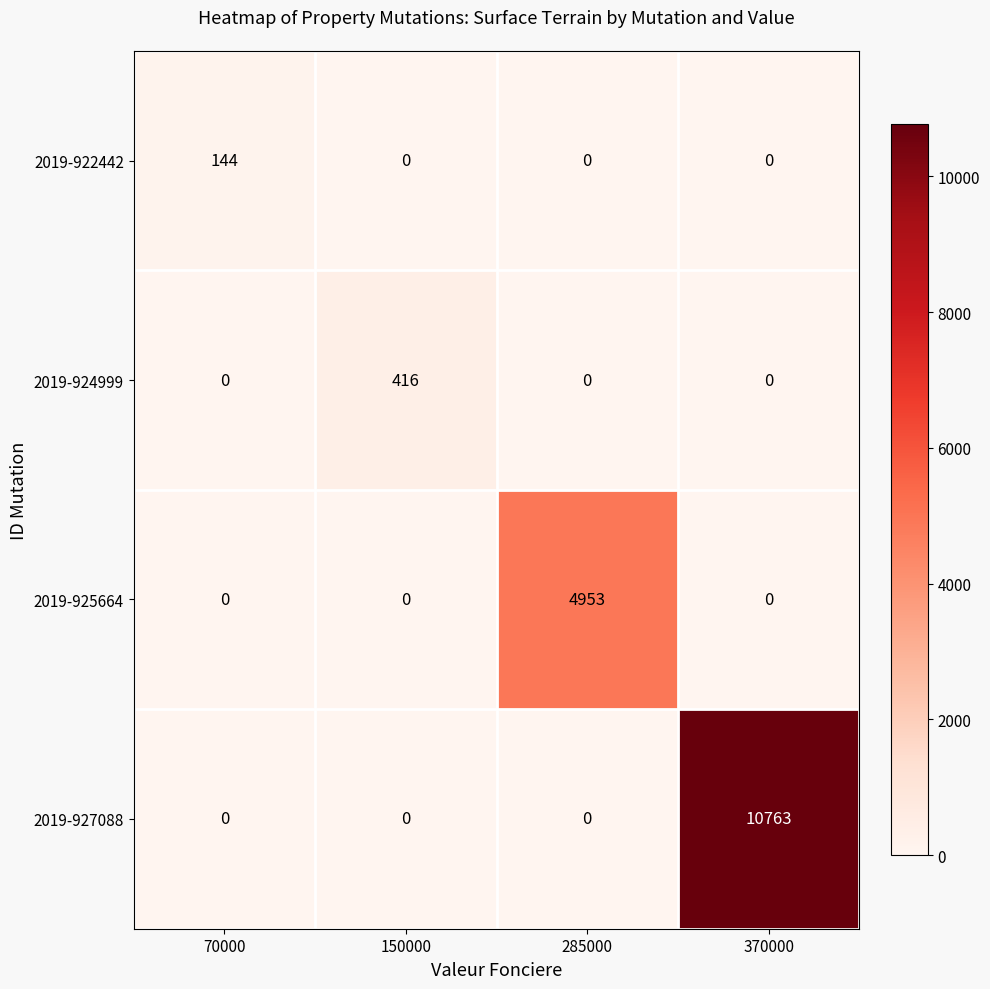

Reading right to left, transcribe all the data shown in this chart.

2019-922442: 370000=0	285000=0	150000=0	70000=144
2019-924999: 370000=0	285000=0	150000=416	70000=0
2019-925664: 370000=0	285000=4953	150000=0	70000=0
2019-927088: 370000=10763	285000=0	150000=0	70000=0